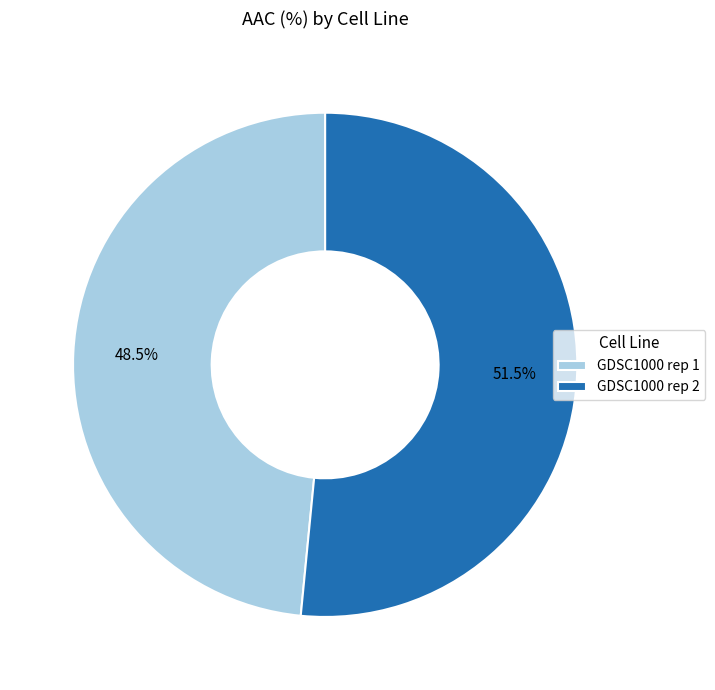

Rank the categories by value from lowest to highest.

GDSC1000 rep 1, GDSC1000 rep 2